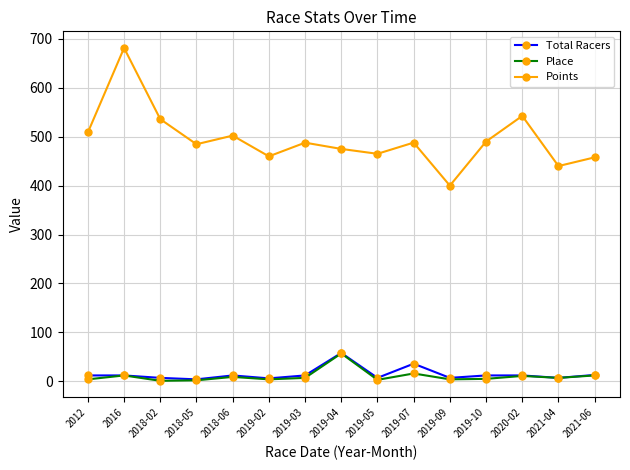

Which series has the largest range (max minus min)?

Points